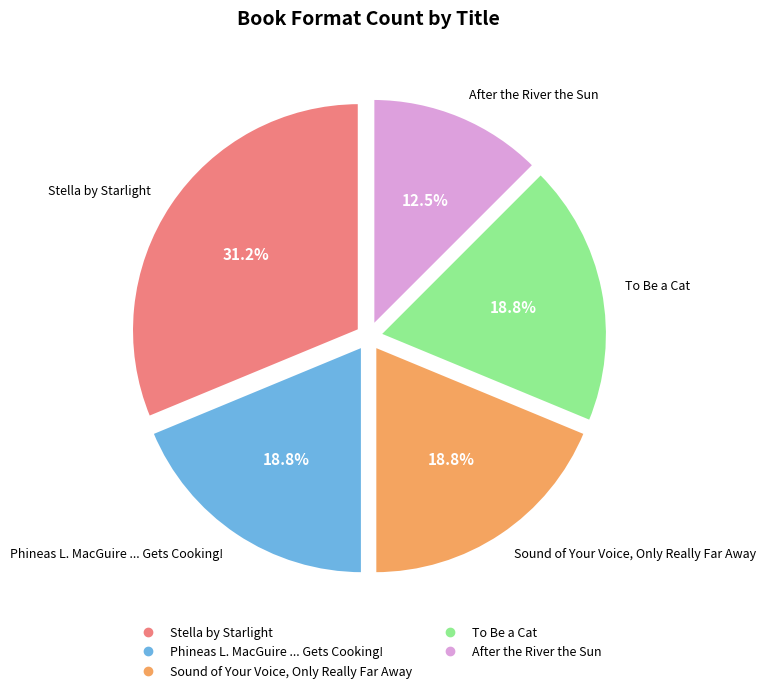

Is it true that Sound of Your Voice, Only Really Far Away is 19% of the pie?

True